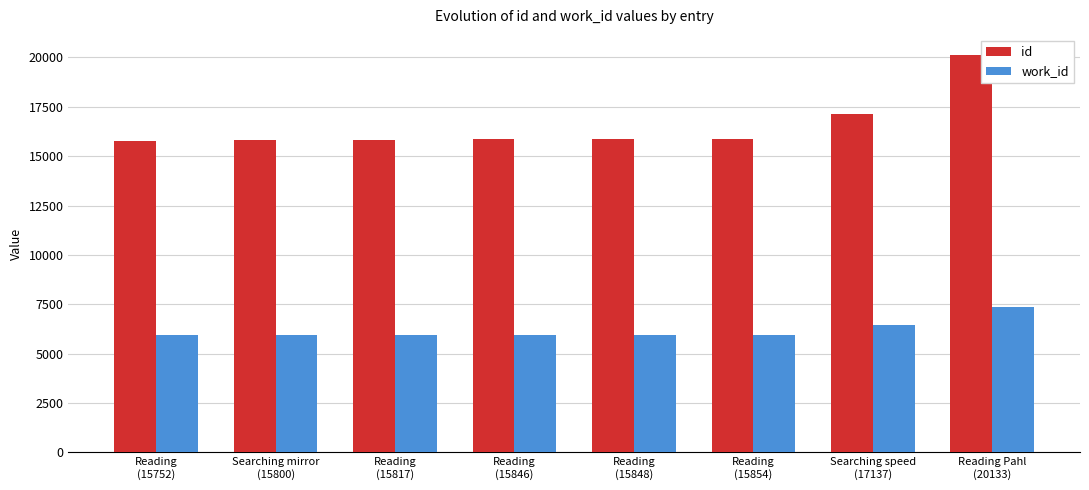

Which series has the largest range (max minus min)?

id